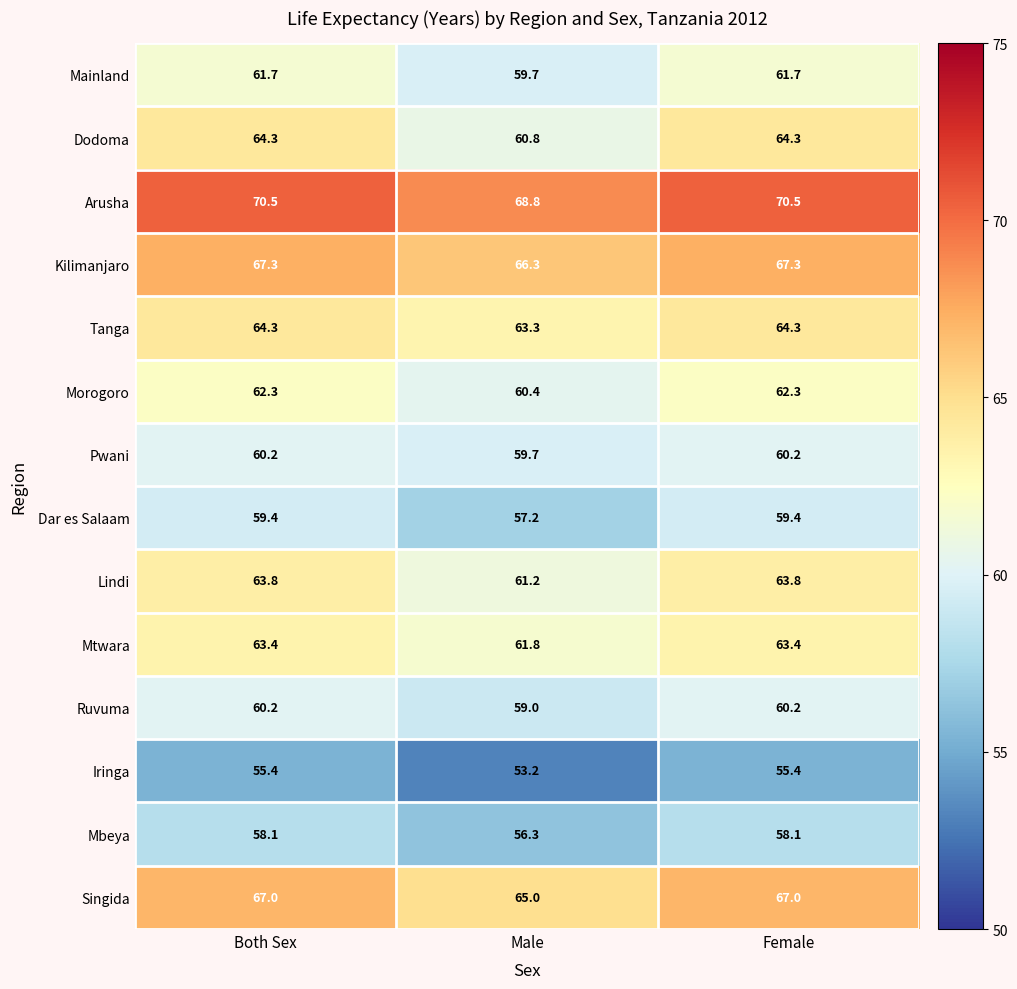

What is the average value of the Dar es Salaam series?

58.7